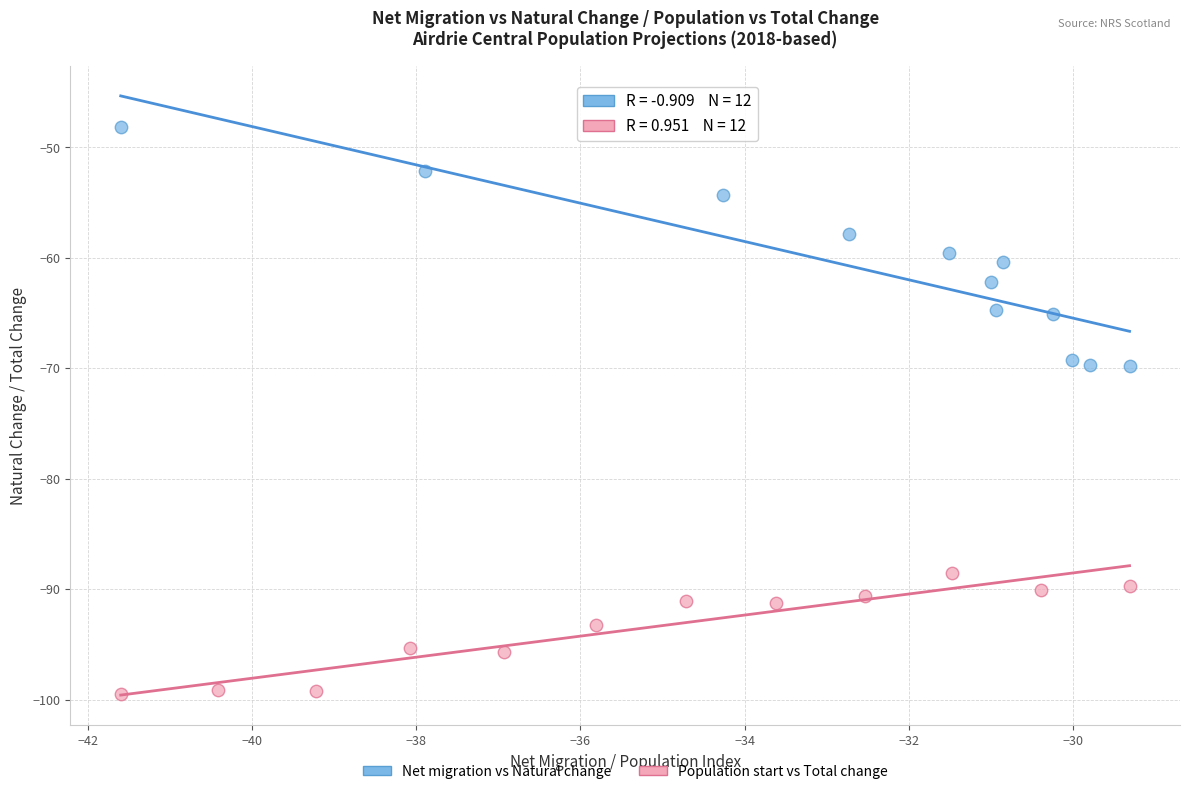

Which series contains the lowest Y value?

Population start vs Total change